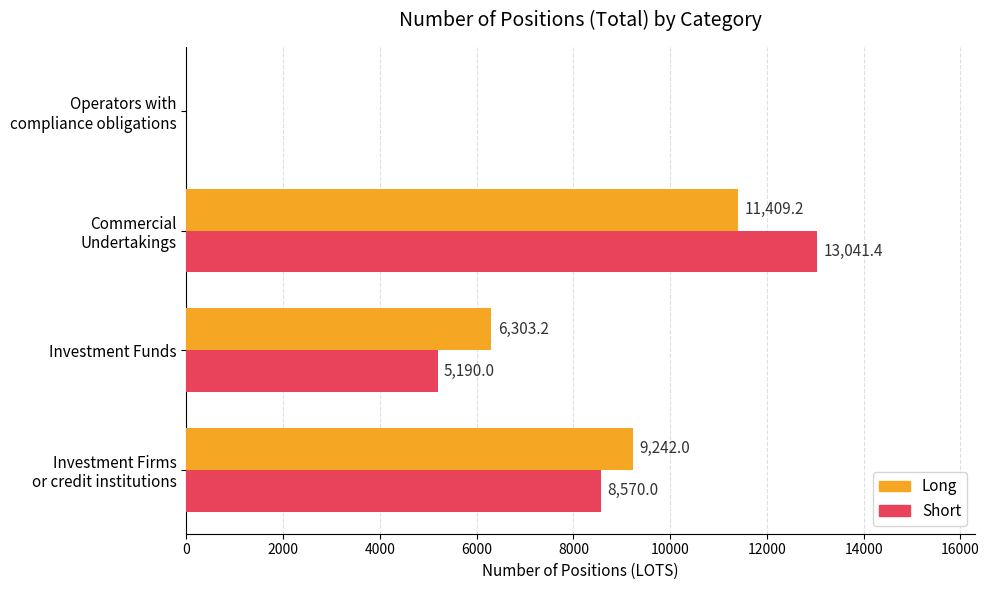

What is the highest value of the Short series?

13041.4